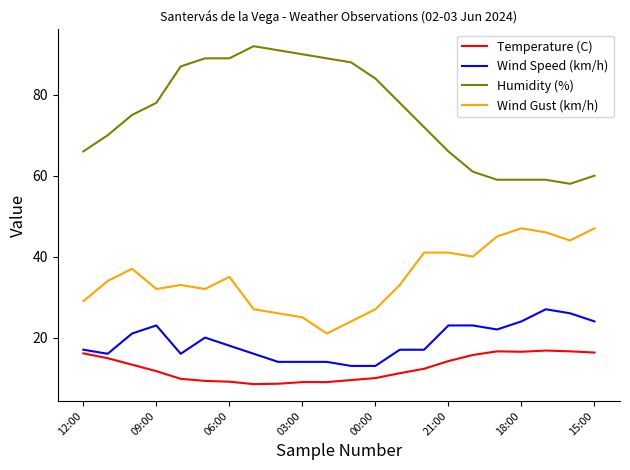

Which series has the widest spread of values?

Humidity (%)